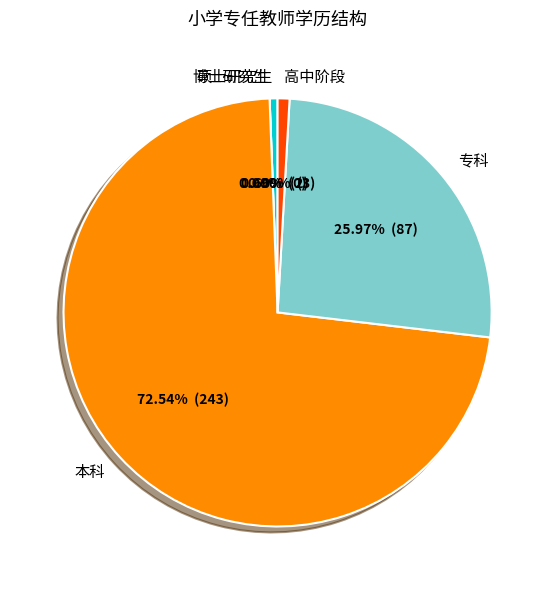

What portion of the pie excludes 博士研究生?

100.0%